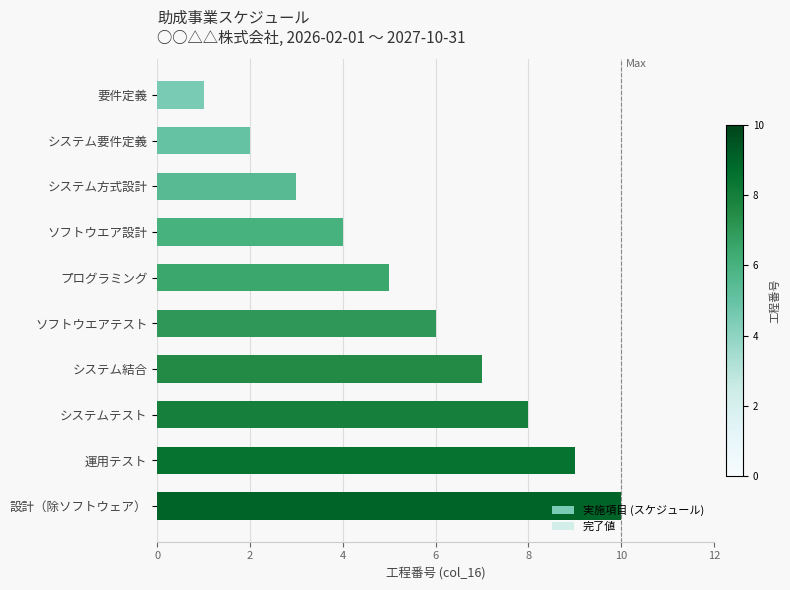

Count the number of data series in this chart.

1